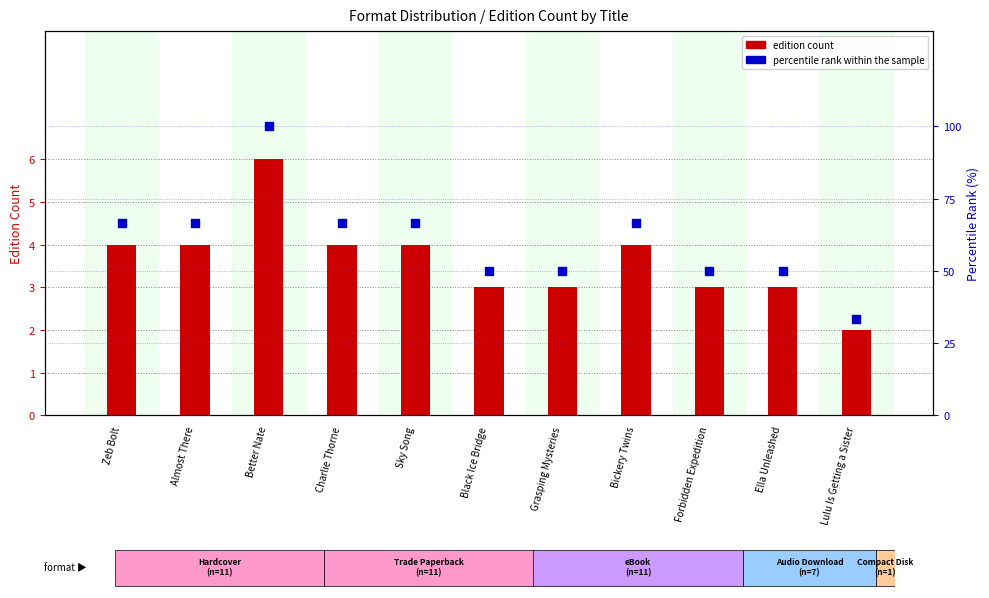

Which series has the largest Y range (max minus min)?

percentile rank within the sample